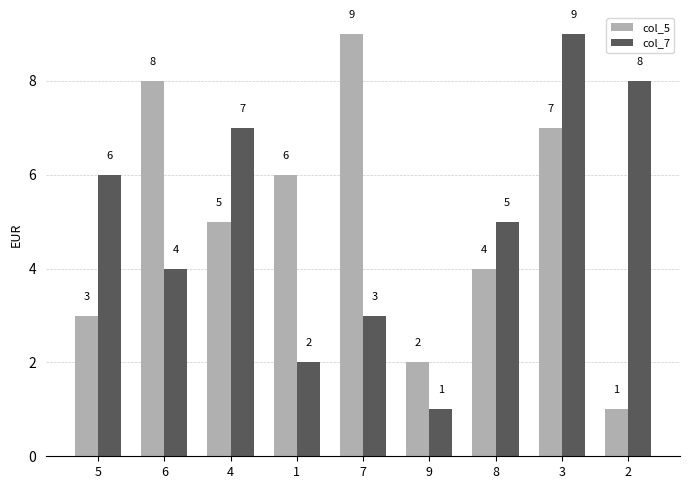

At which label does col_7 reach its peak?

3